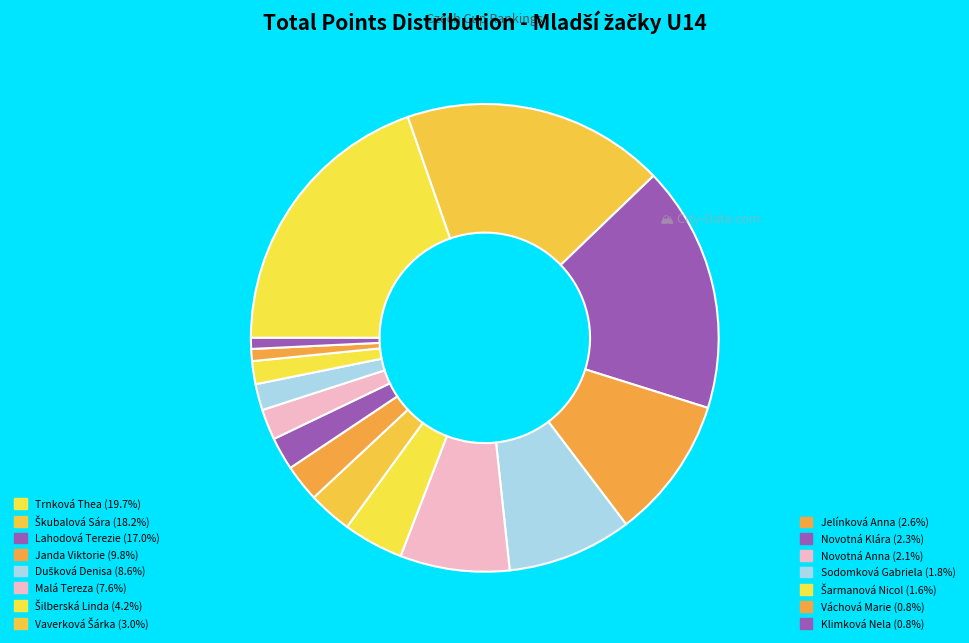

To the nearest percent, what percentage of the pie is Škubalová Sára?

18%